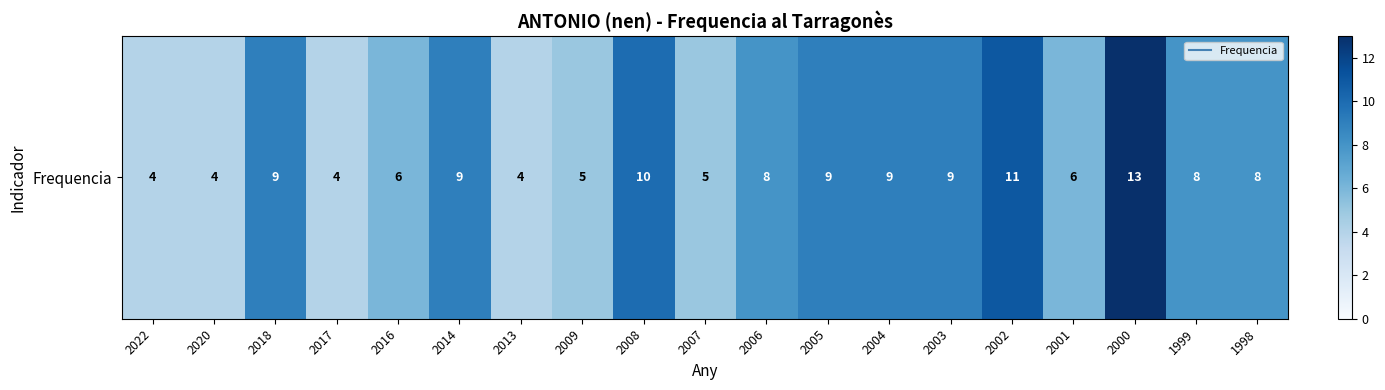

Rank the categories by value from lowest to highest.

2022, 2020, 2017, 2013, 2009, 2007, 2016, 2001, 2006, 1999, 1998, 2018, 2014, 2005, 2004, 2003, 2008, 2002, 2000